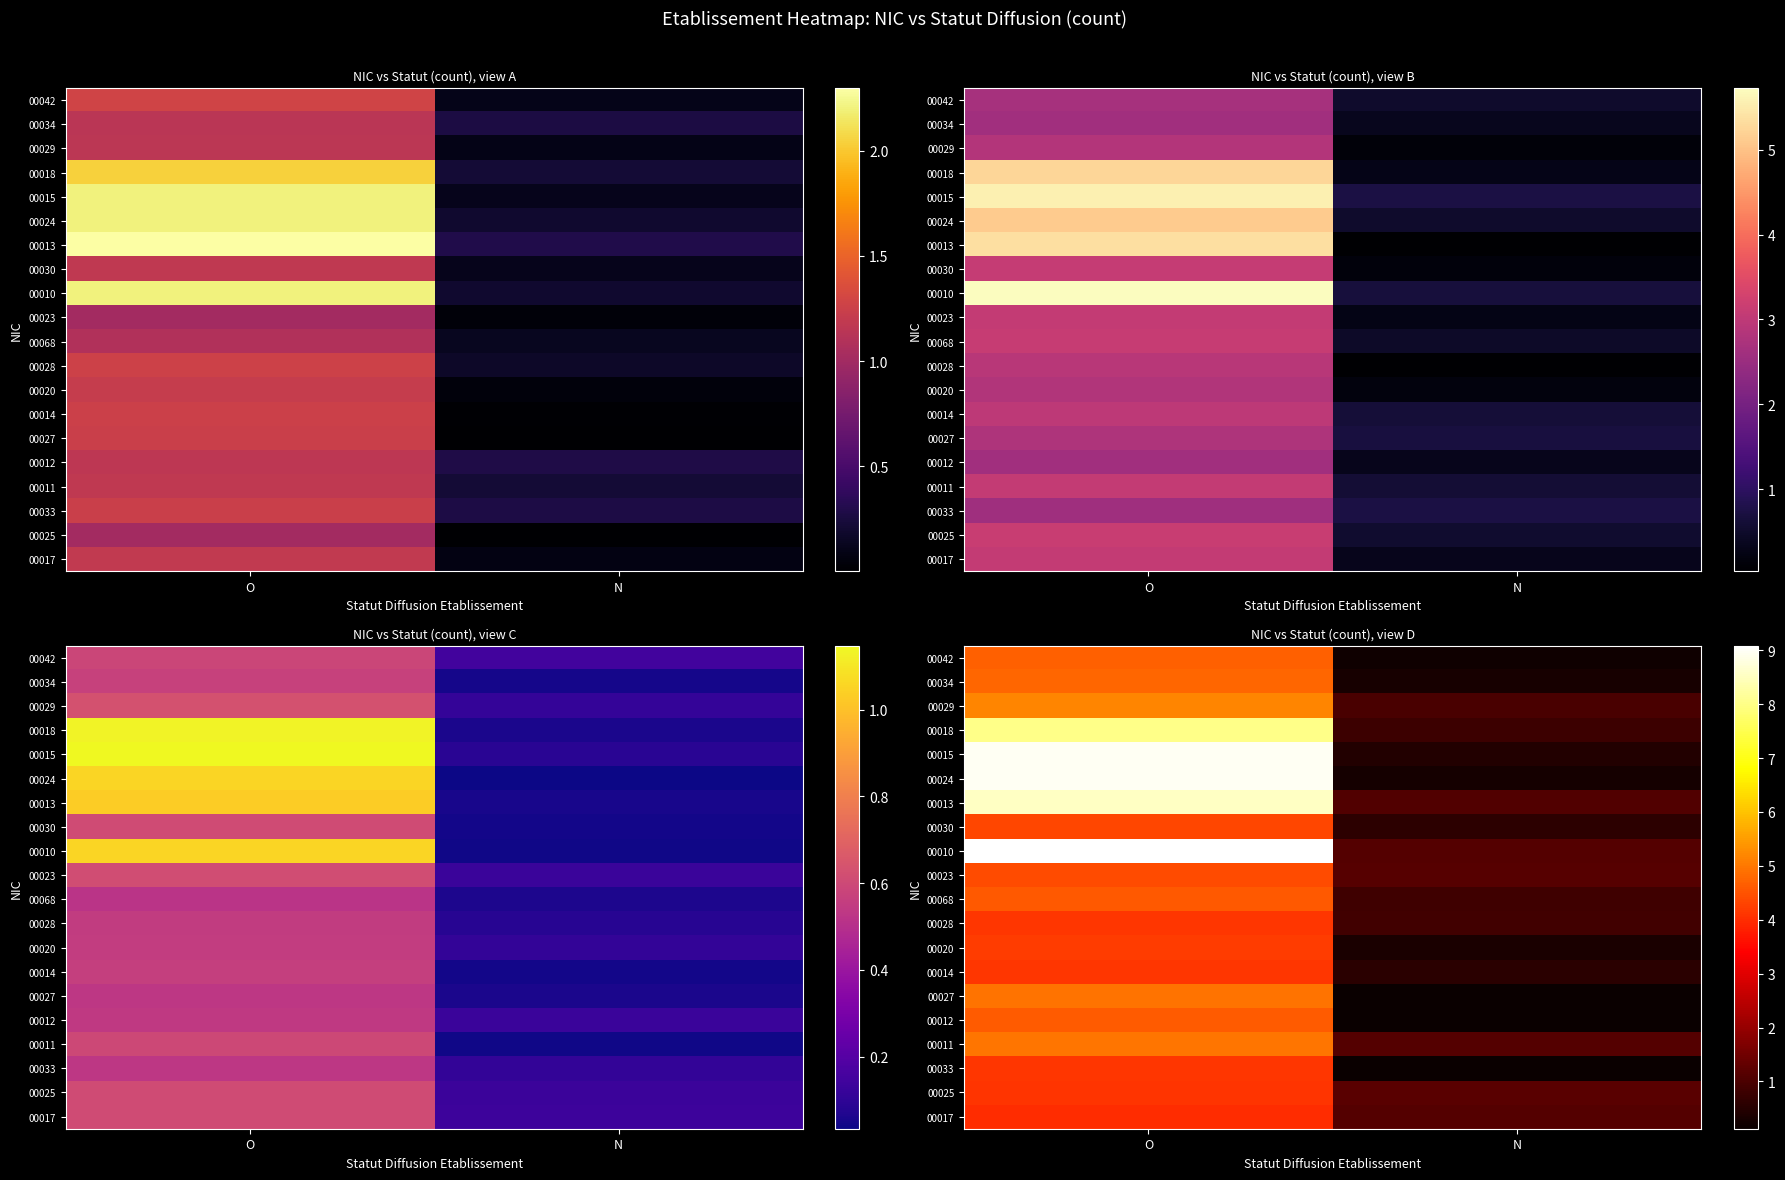

Which category has the lowest value across all series?

N